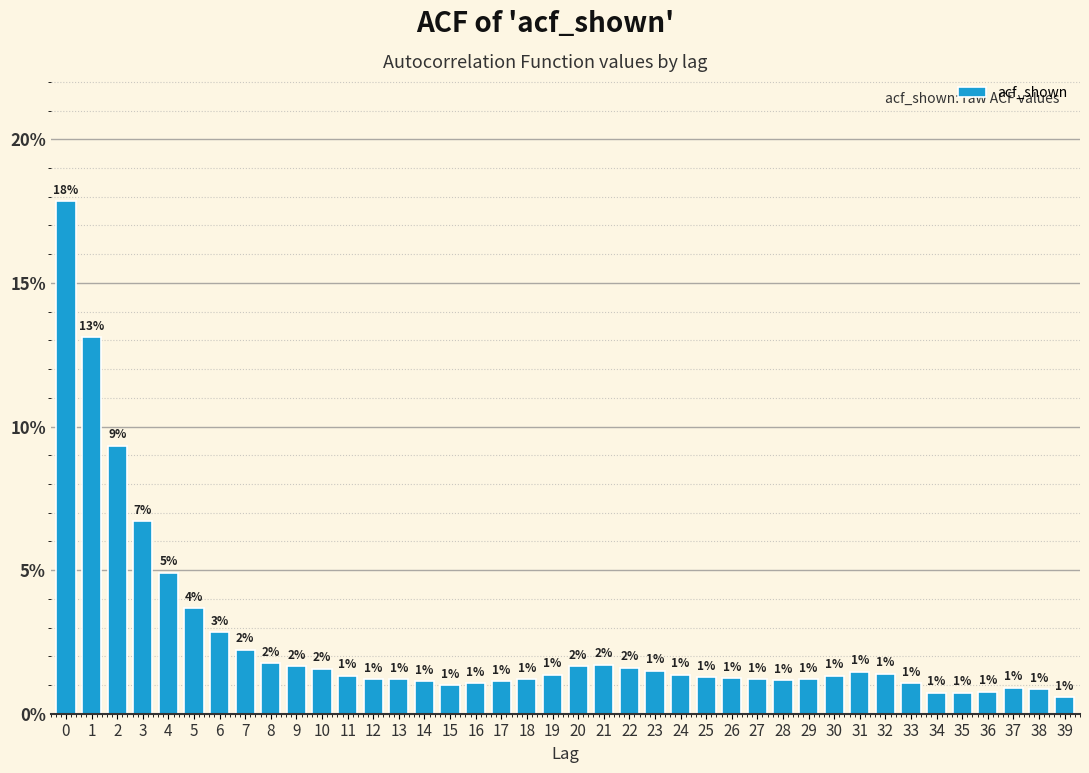

What is the value of the 4th bar from the left?

6.7